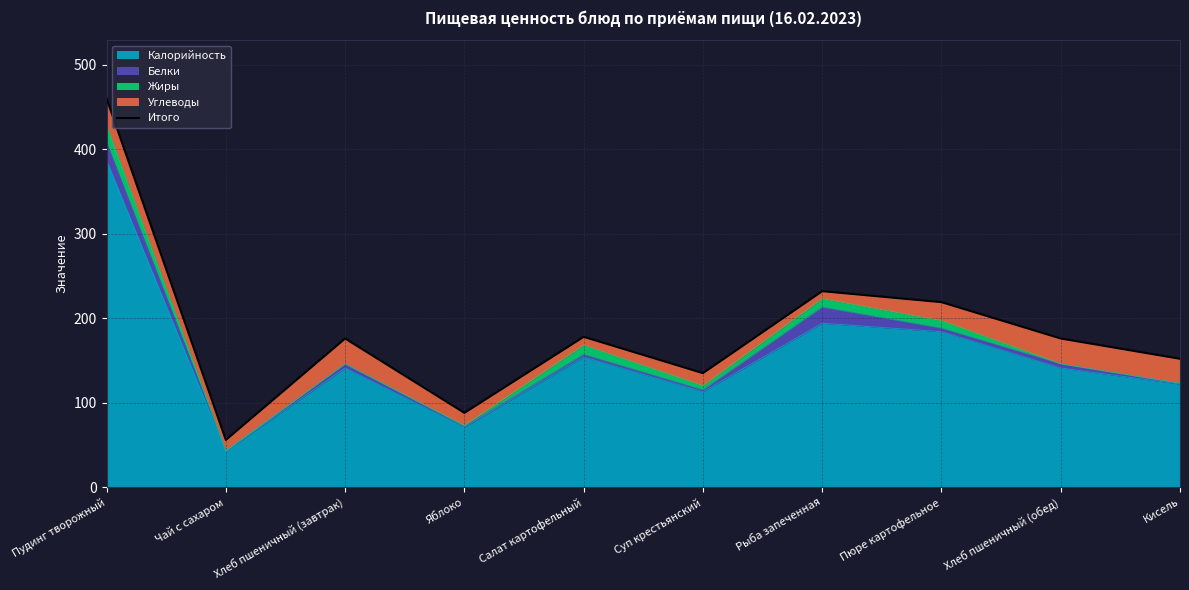

Where does the data first go above 176?

Пудинг творожный